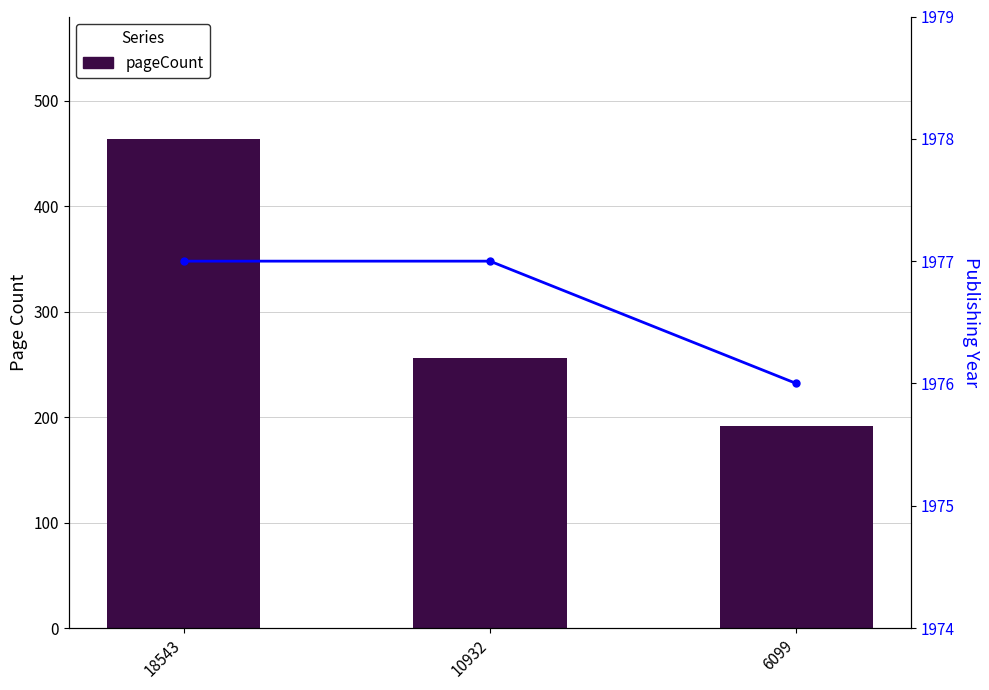

Which category has the highest value in the pageCount series?

18543